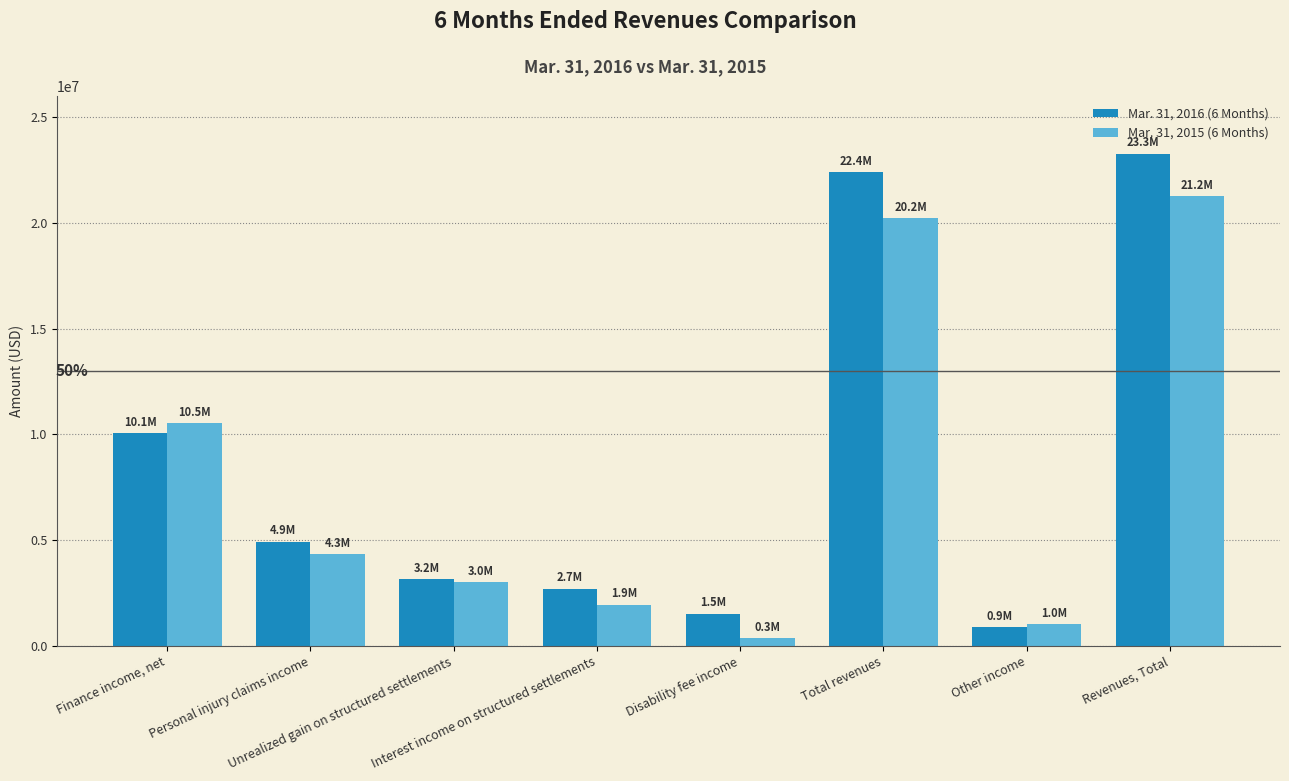

List the series in order of their peak value, highest first.

Mar. 31, 2016 (6 Months), Mar. 31, 2015 (6 Months)